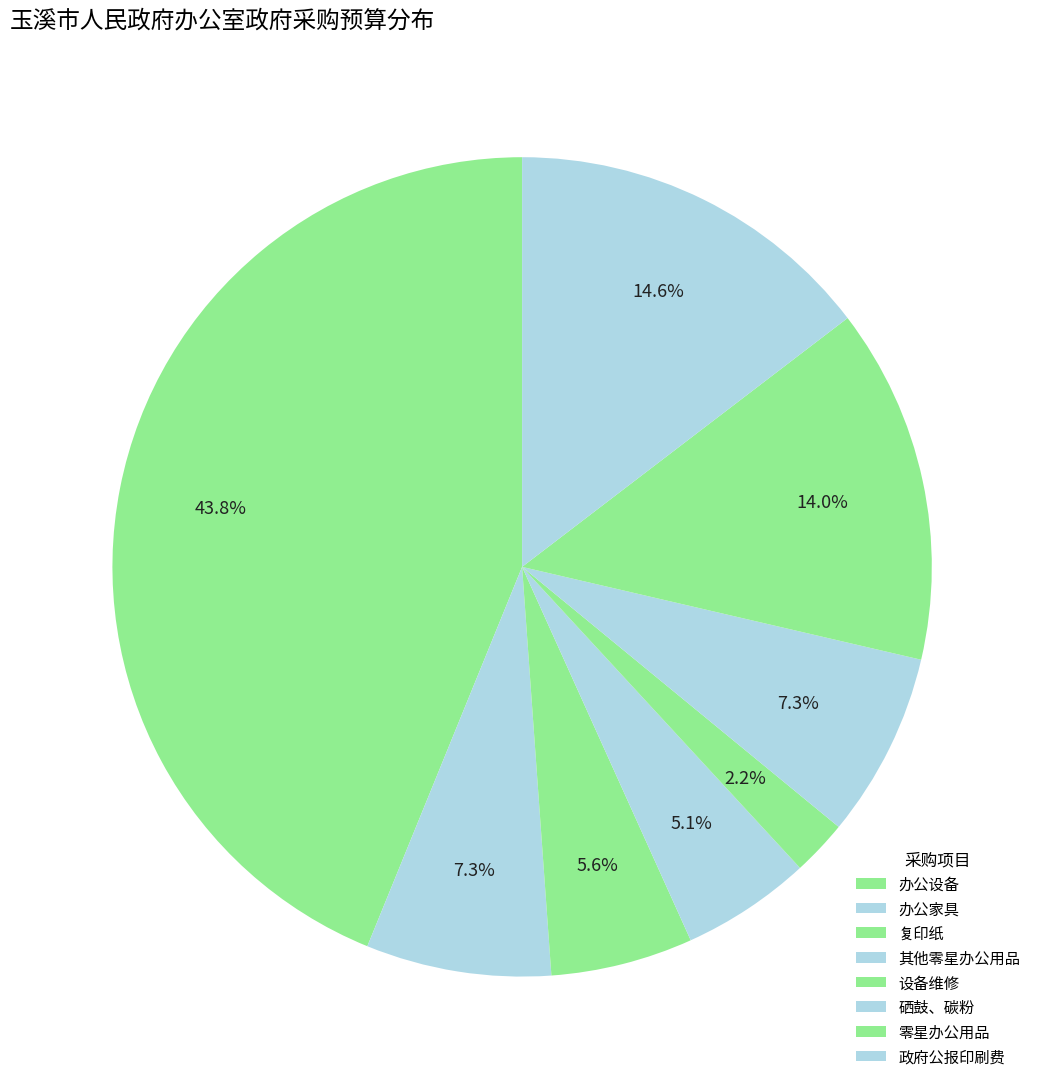

Is there any slice that represents more than half of the pie?

No